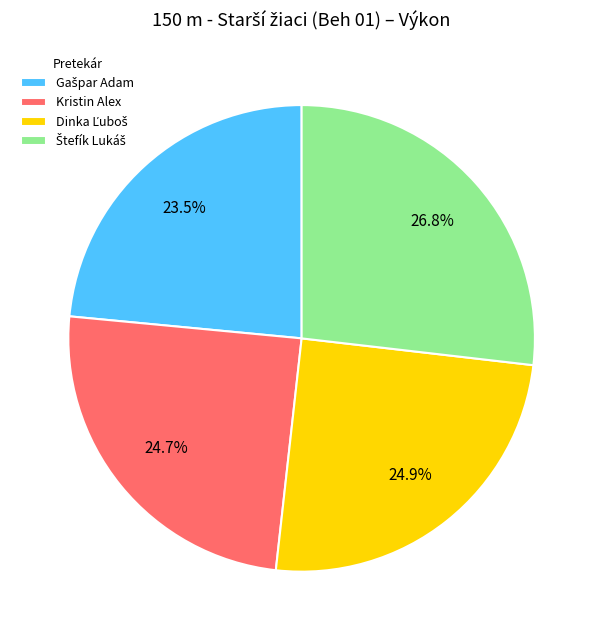

Is there any slice that represents more than half of the pie?

No